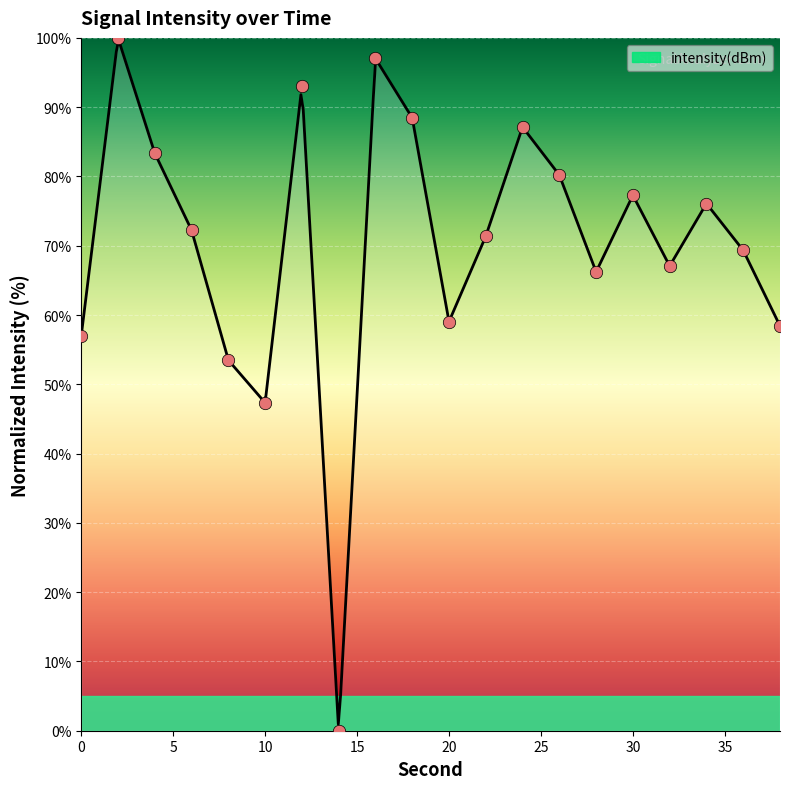

What is the change in value from 4 to 22?

-12.0